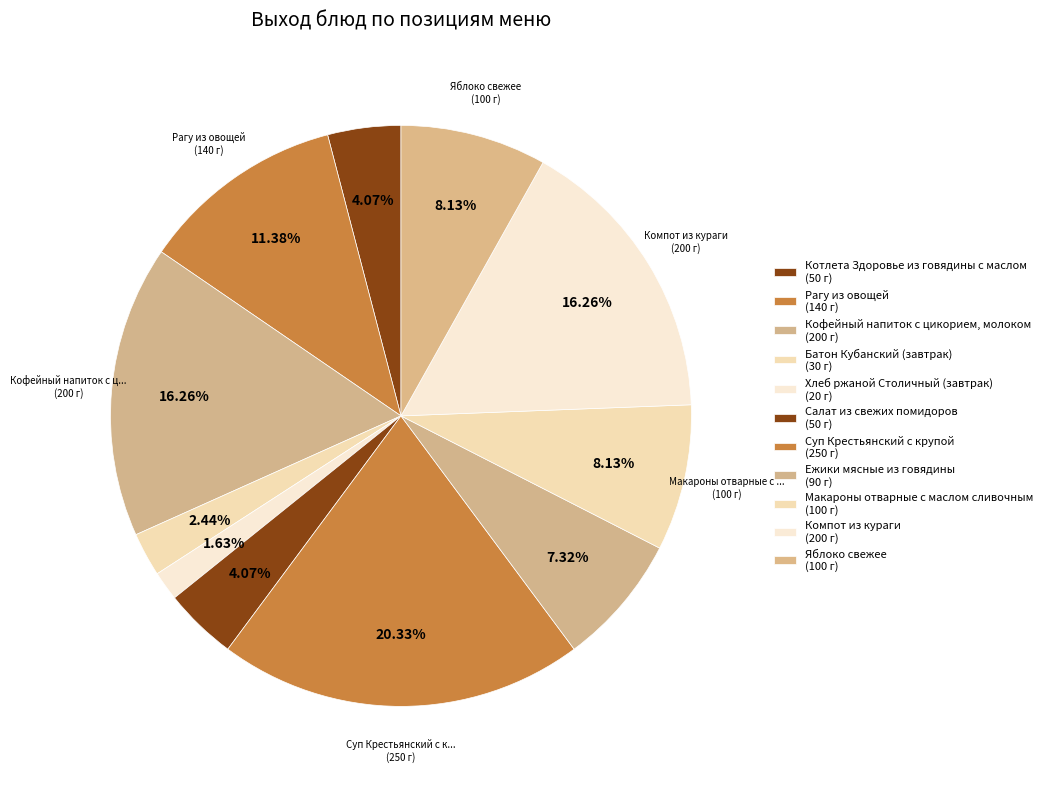

How many segments does this pie chart have?

11